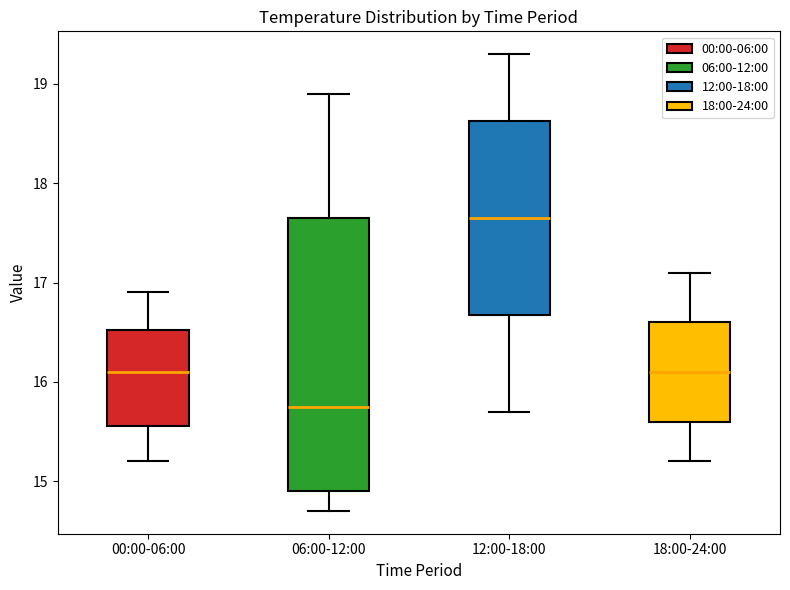

Where does the upper whisker of the box for 12:00-18:00 end on the y-axis? The values are not printed on the chart, so give them approximately, as read against the axis.

19.3